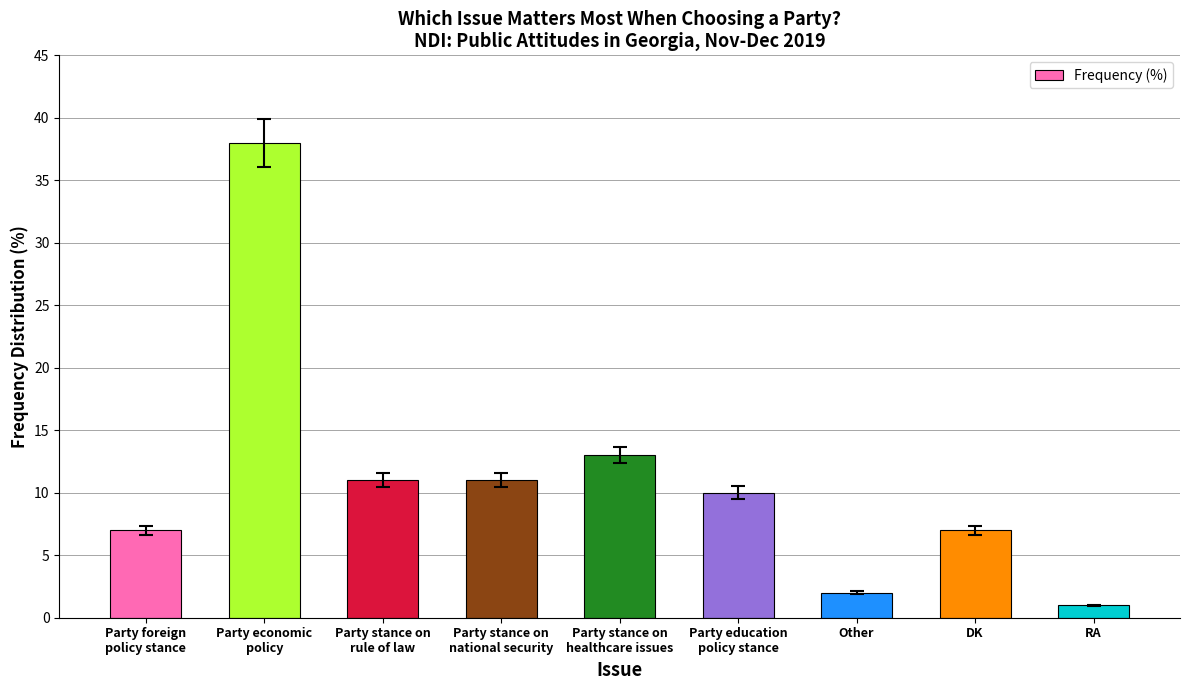

What is the average value?

11